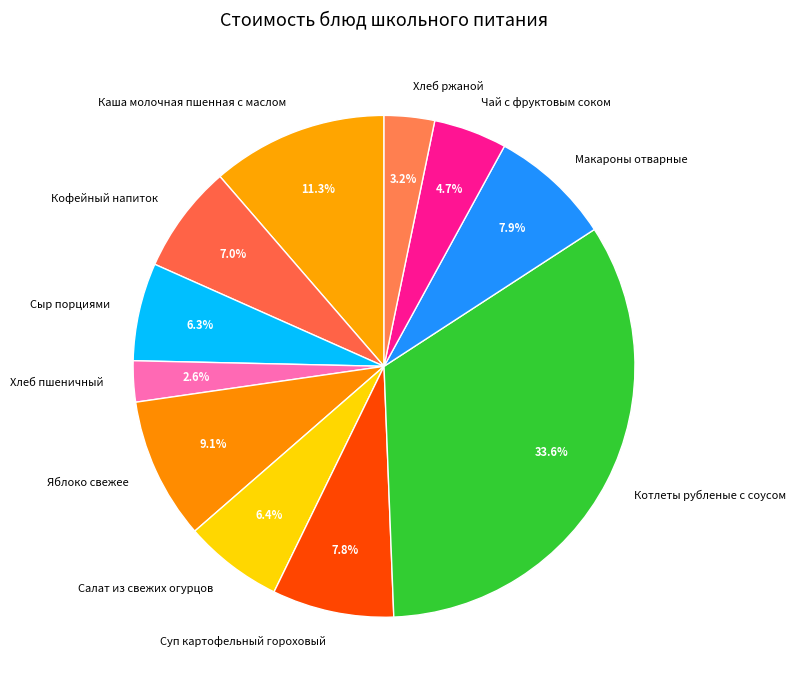

How many segments does this pie chart have?

11